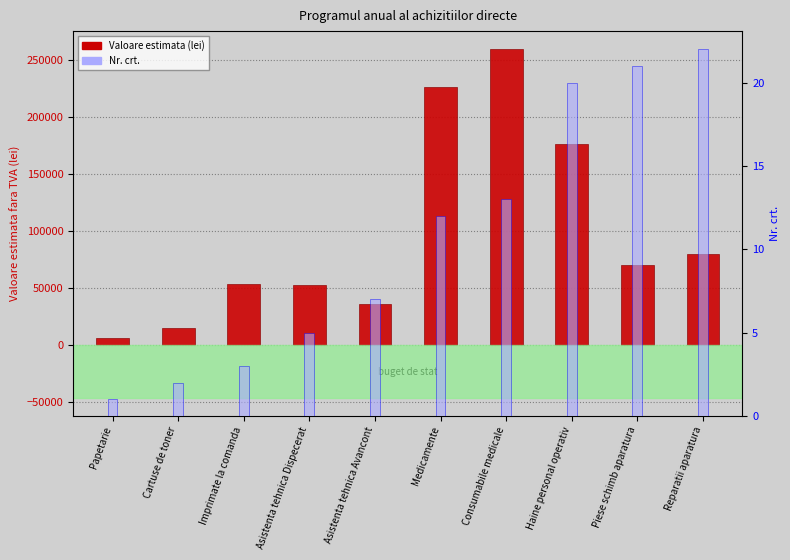

What is the sum of the Nr. crt. values at Haine personal operativ and Medicamente?

32.0